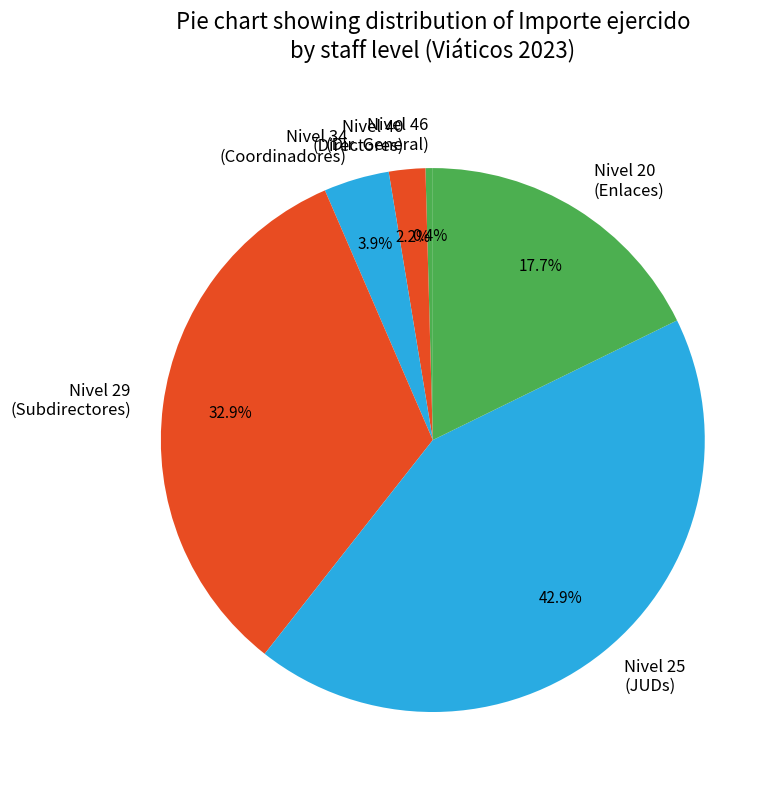

What portion of the pie excludes Nivel 40 (Directores)?

97.8%